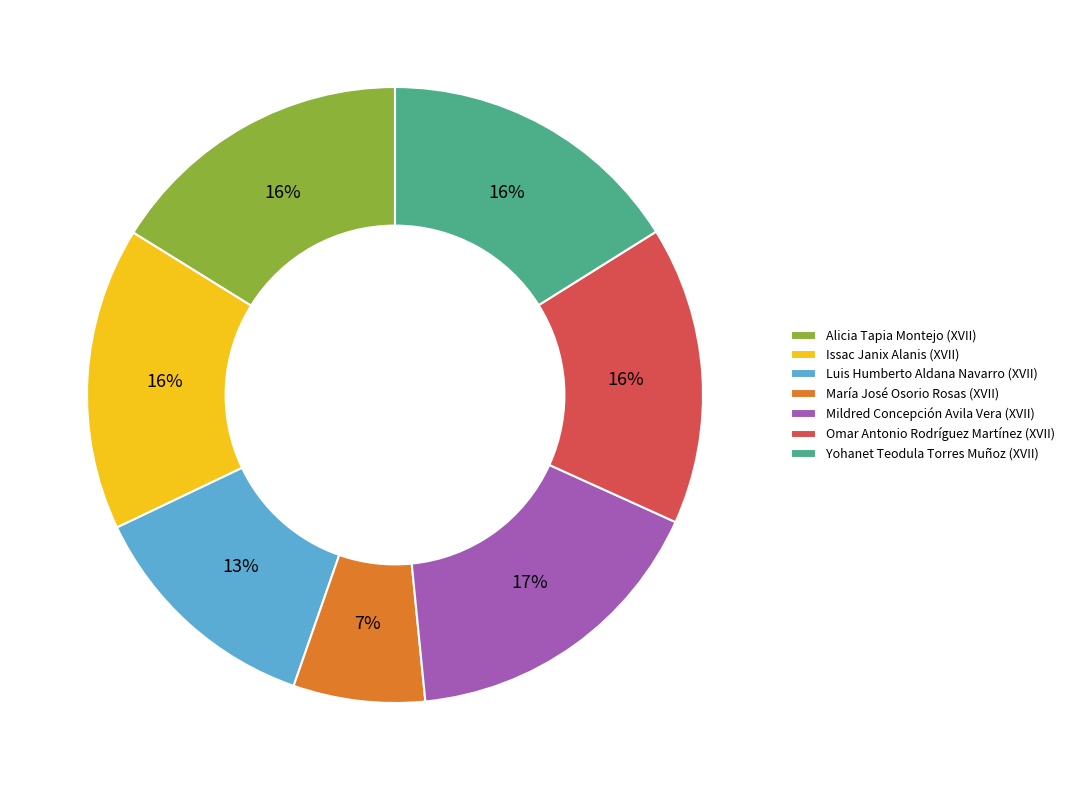

How many slices are in this pie chart?

7